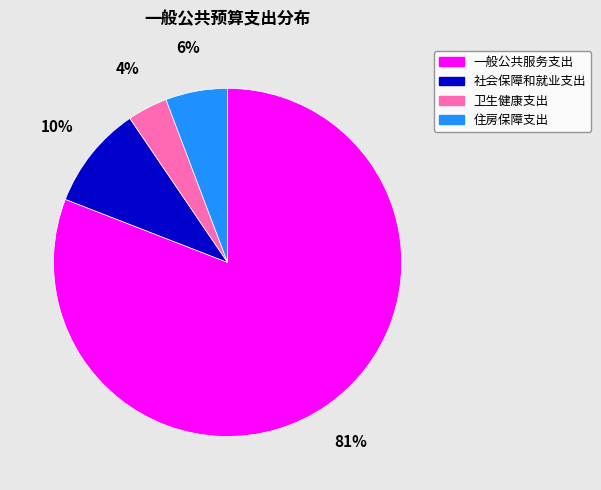

What is the largest slice in the pie chart?

一般公共服务支出